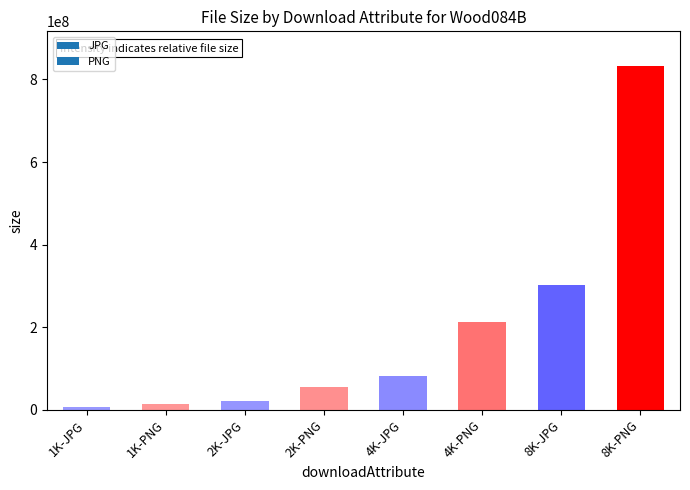

Between 1K-PNG and 1K-JPG, which is larger?

1K-PNG